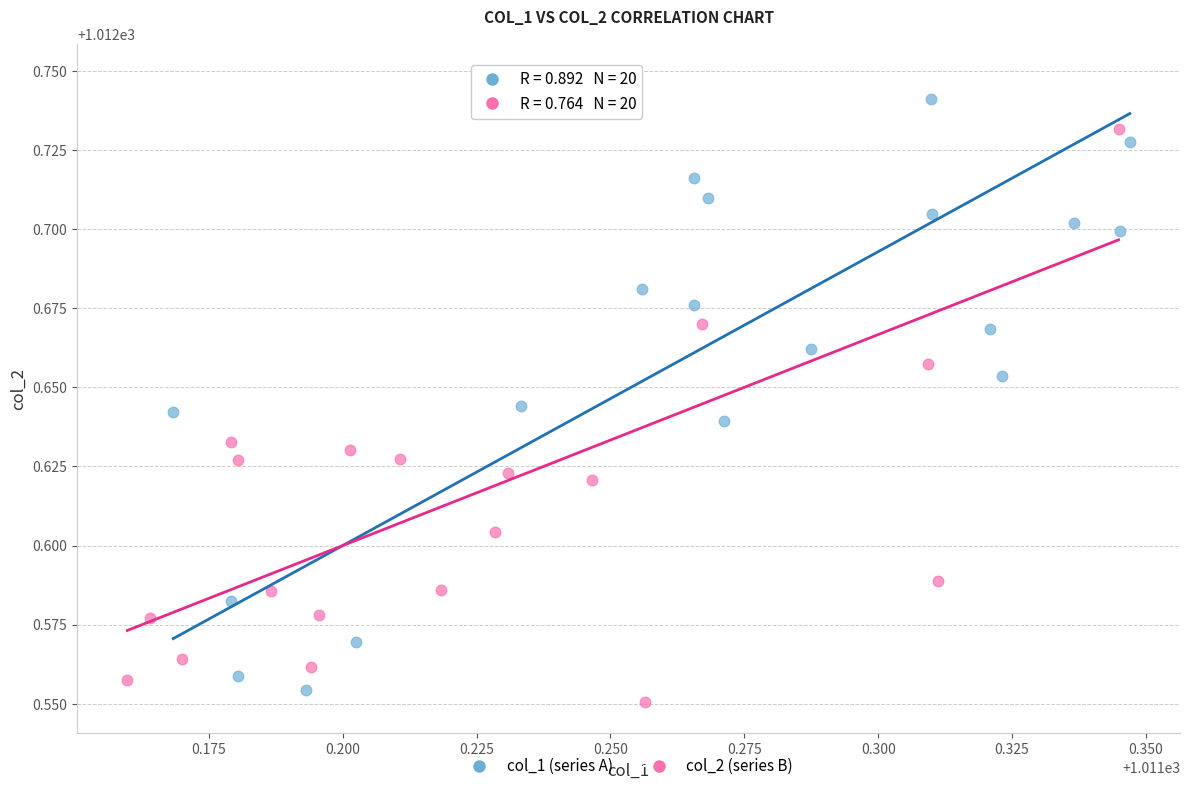

What are all the series names shown in the legend?

col_1 (series A), col_2 (series B)